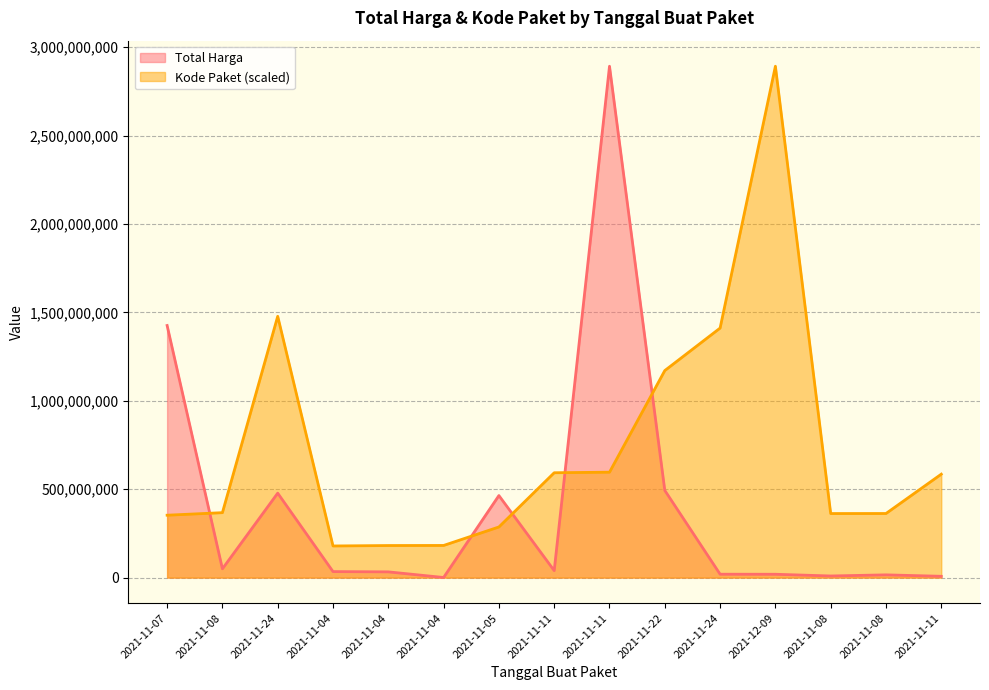

Where is Total Harga nearest to the value 1446349937?

2021-11-07